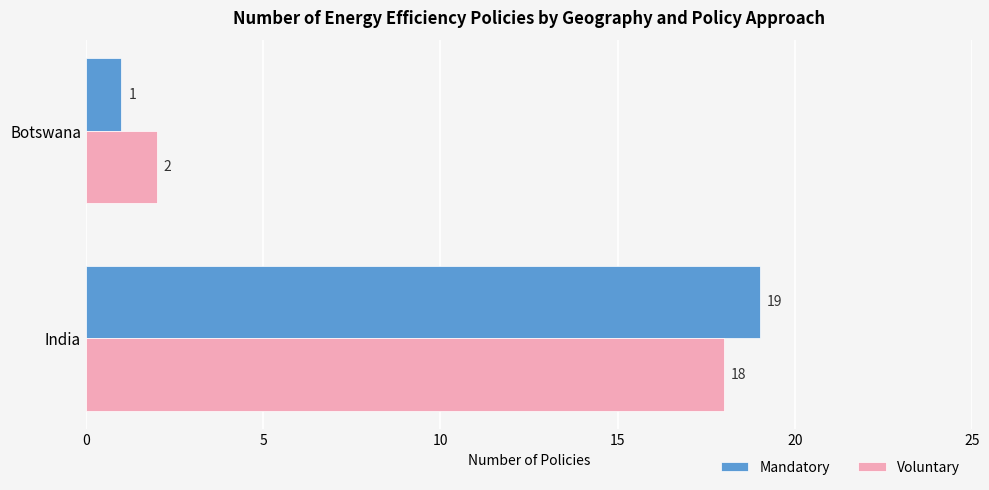

The Voluntary series shows 6 at India. True or false?

False